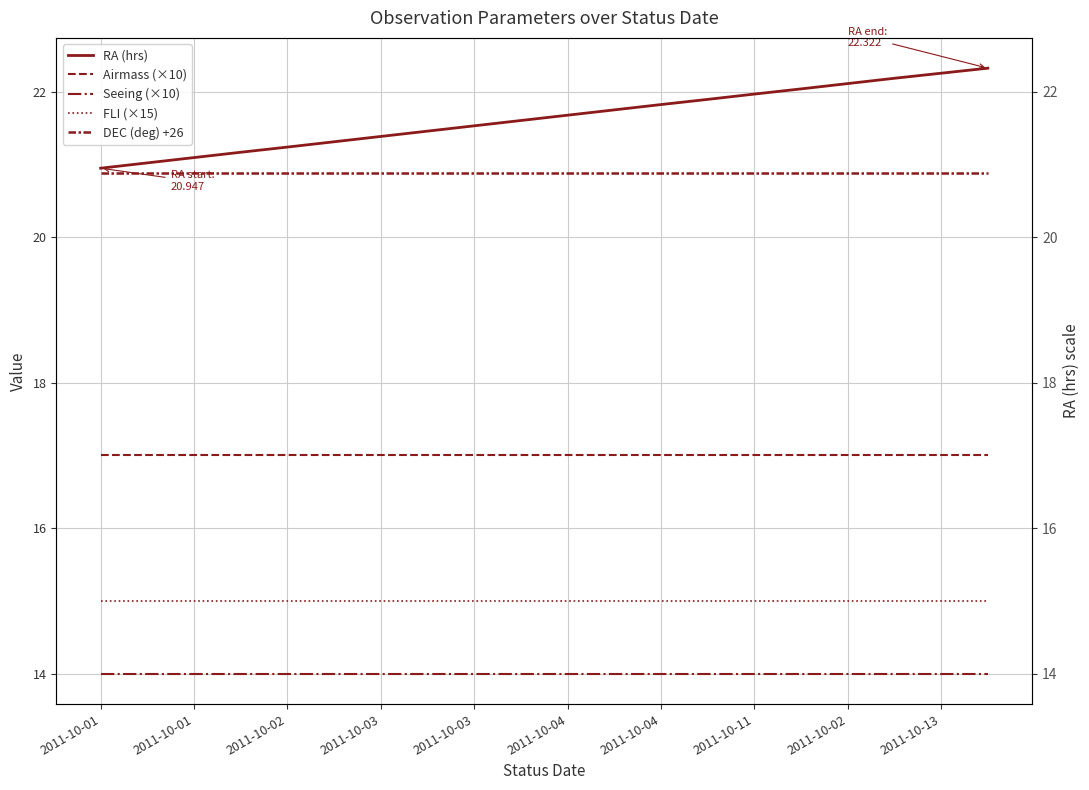

What is the total value across all series at 2011-10-01?

87.8